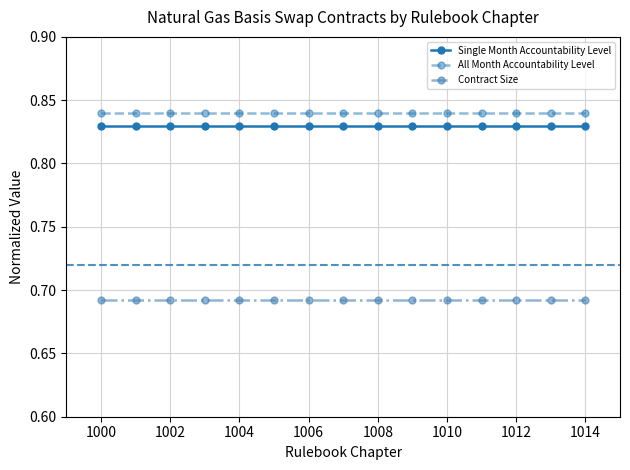

List the series in order of their peak value, highest first.

All Month Accountability Level, Single Month Accountability Level, Contract Size